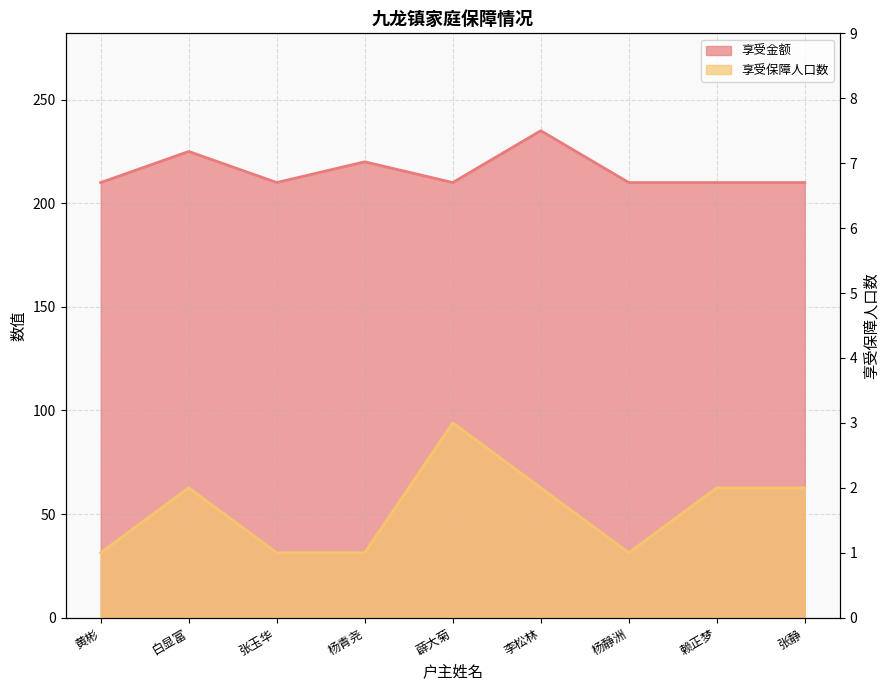

True or false: 享受金额 and 享受保障人口数 intersect in this chart.

False